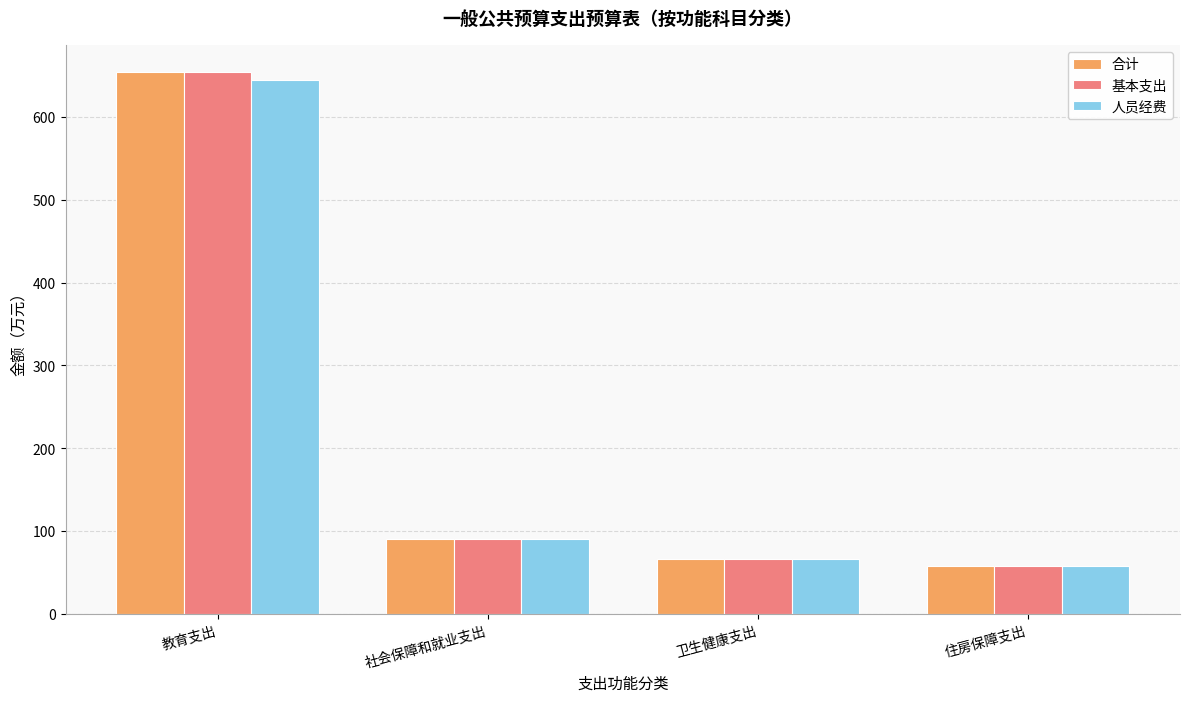

What is the difference between the maximum and minimum values in the 合计 series?

596.2